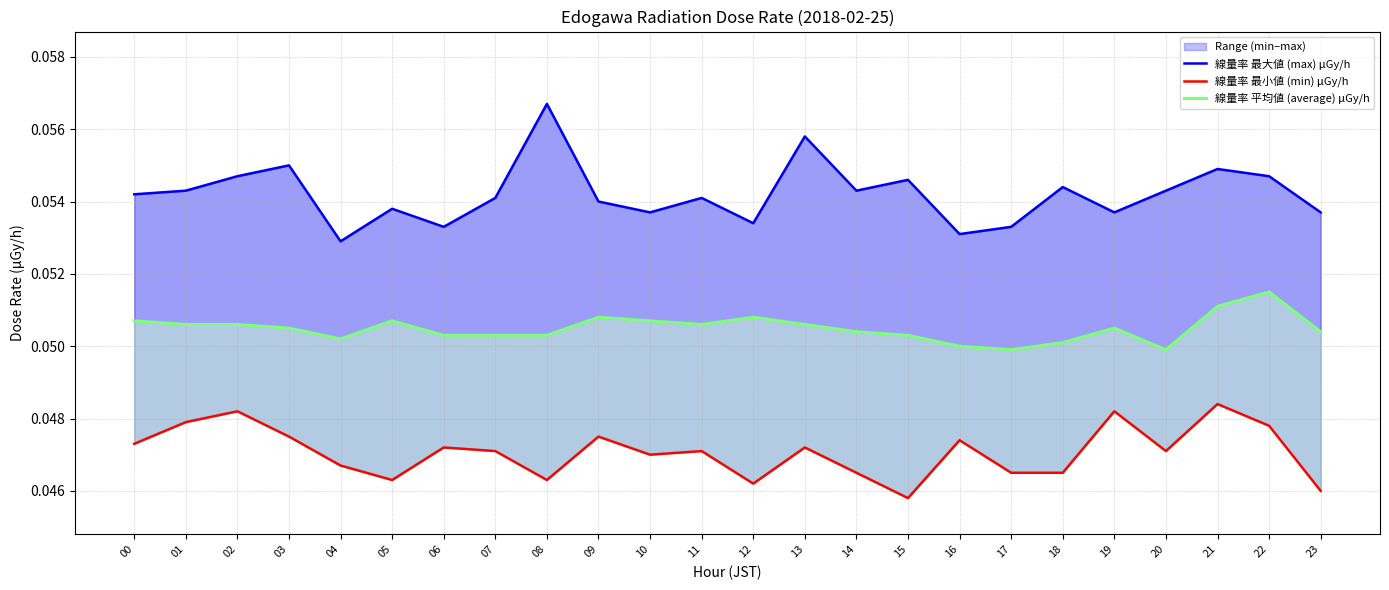

What is the sum of the 線量率 最大値 (max) μGy/h values at 23 and 15?

0.1